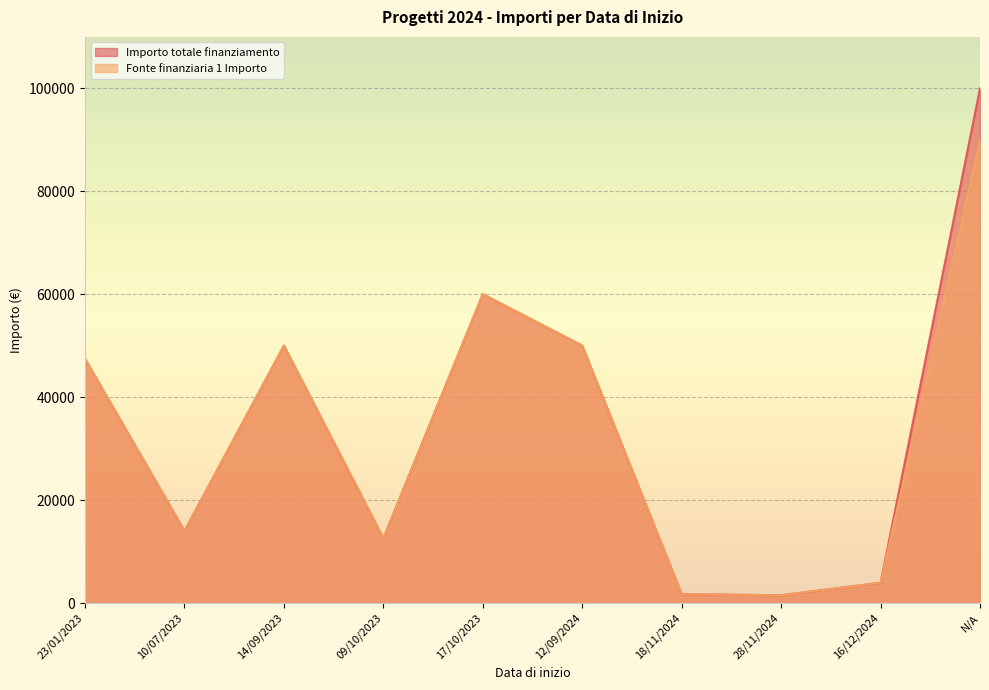

What is the total value across all series at 14/09/2023?

100000.0